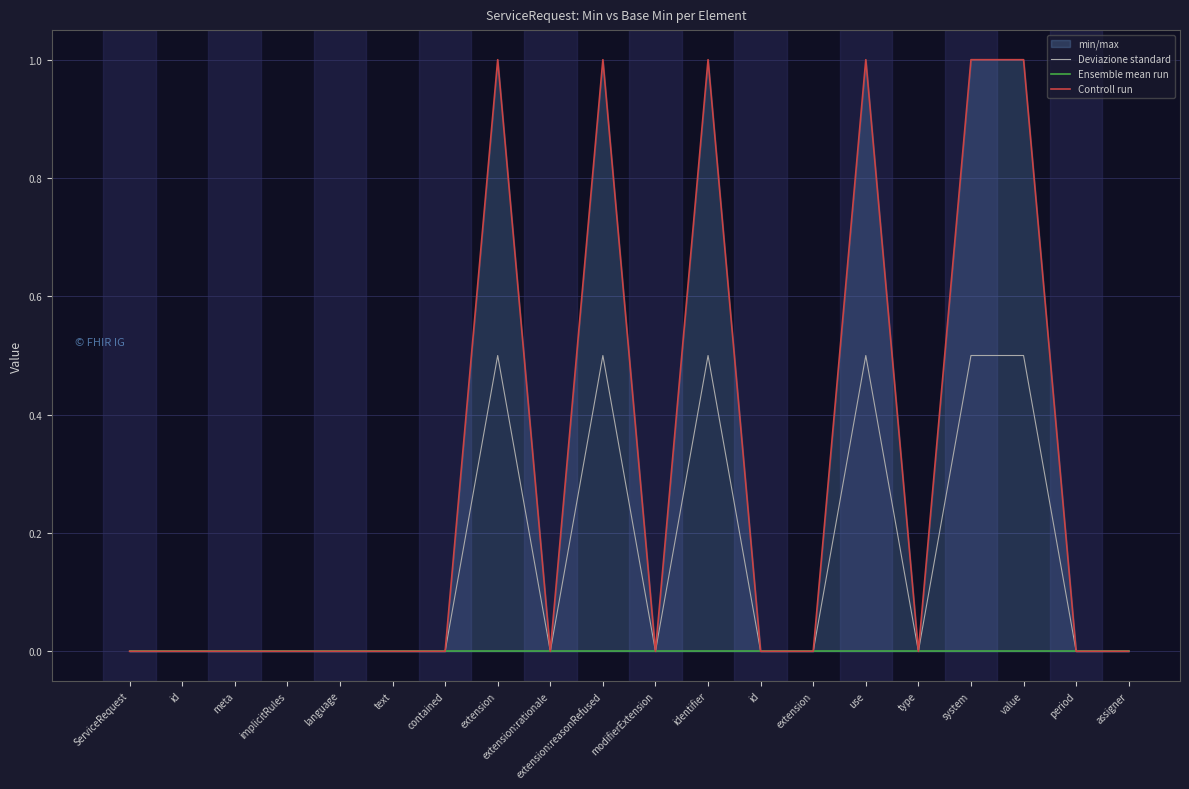

Rank the categories by Deviazione standard value from highest to lowest.

extension, extension:reasonRefused, identifier, use, system, value, ServiceRequest, id, meta, implicitRules, language, text, contained, extension:rationale, modifierExtension, id, extension, type, period, assigner